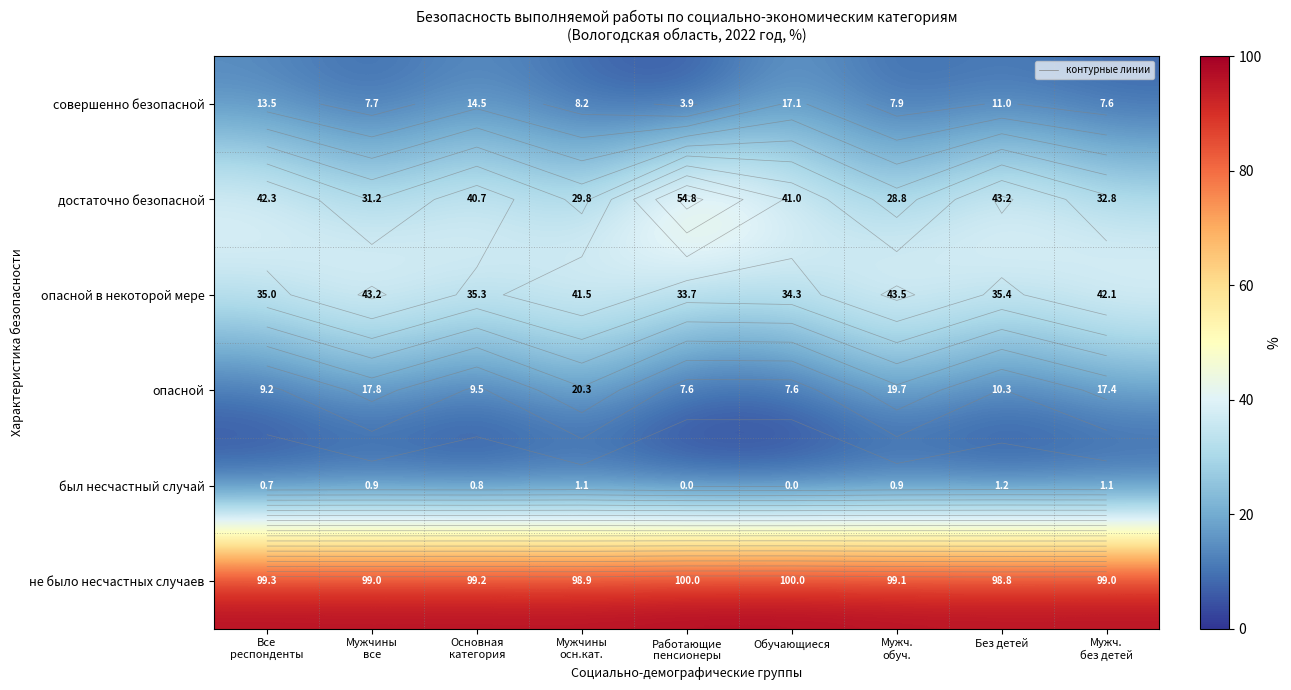

Read the опасной value at Основная категория.

9.5